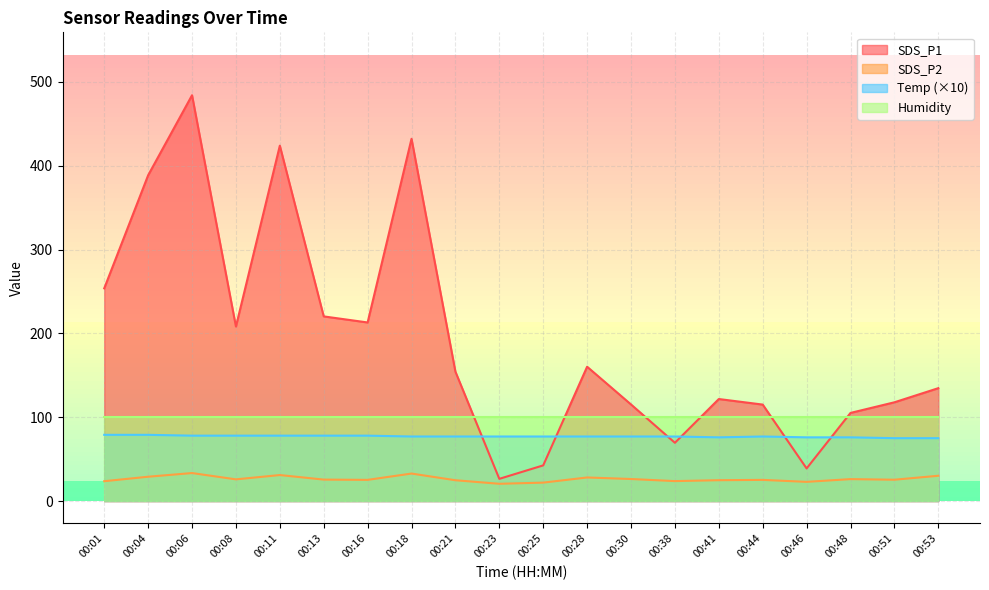

Does the chart have visible grid lines?

Yes